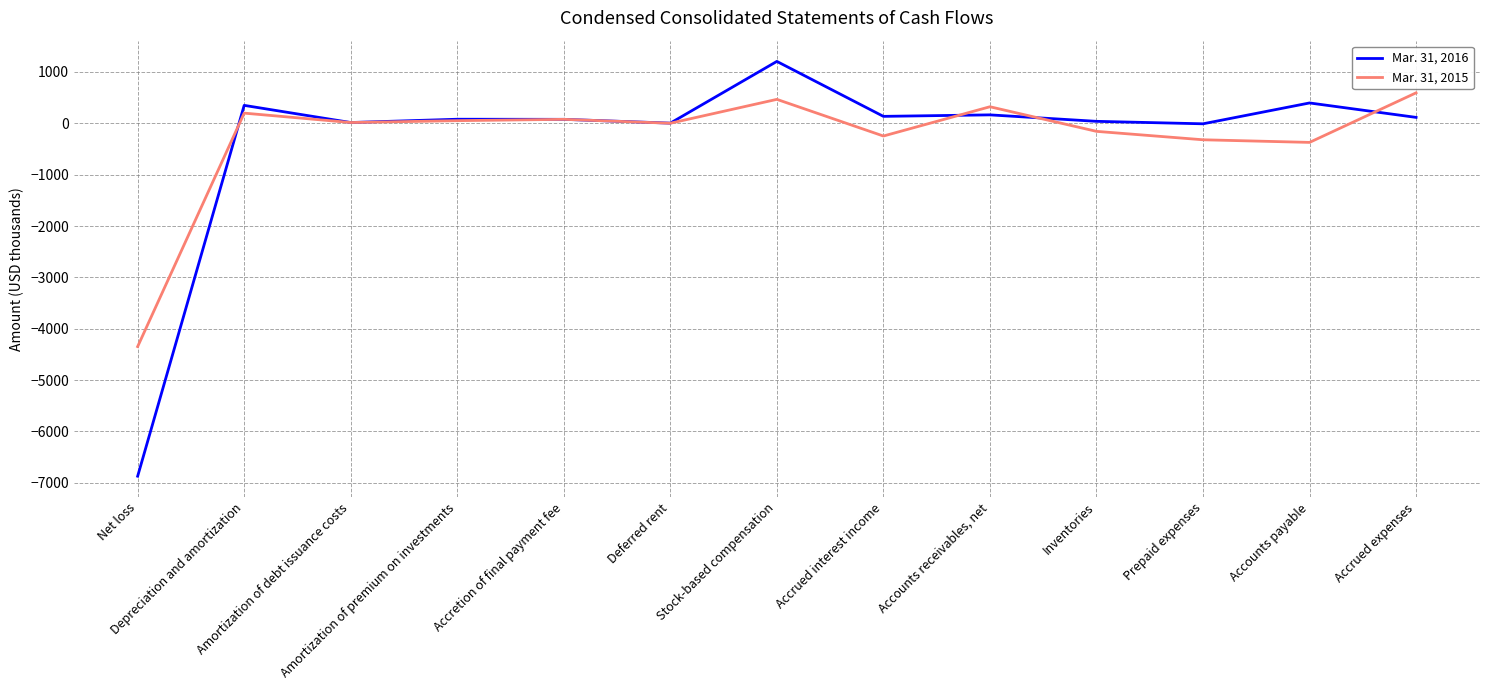

Where does the Mar. 31, 2015 series first go above 15?

Depreciation and amortization